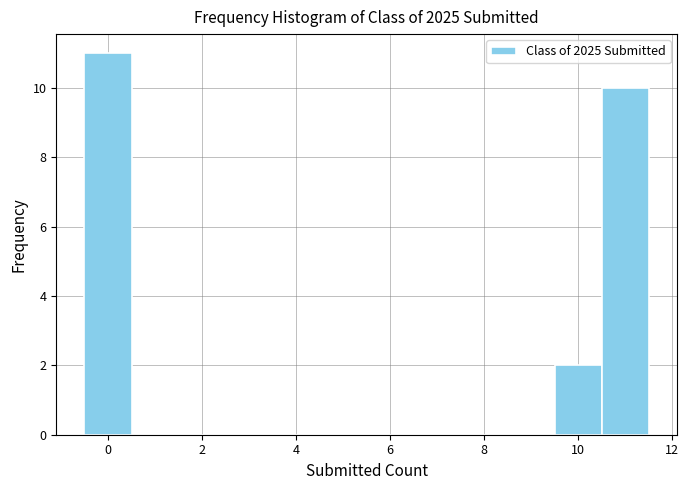

Which range on the x-axis has the tallest bar?

-0.5 to 0.5